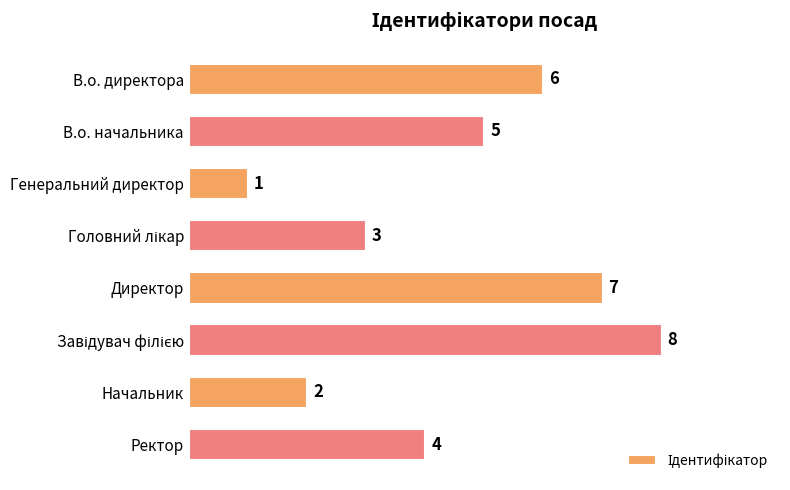

The chart shows a value of 3 at Начальник. True or false?

False